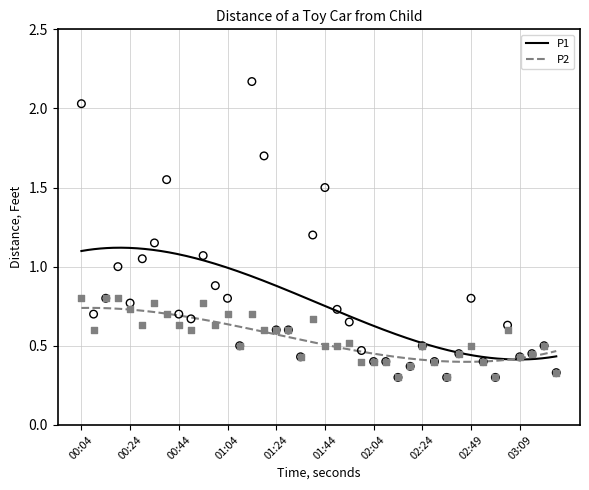

Which series has the largest Y range (max minus min)?

P1